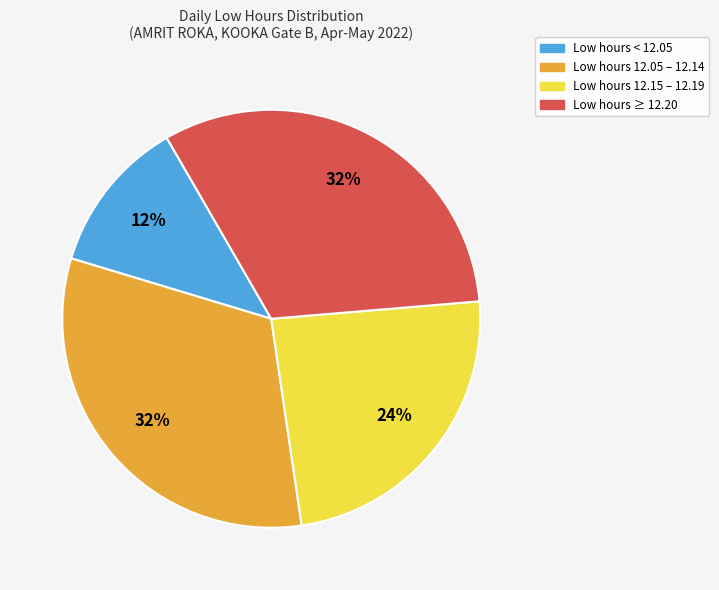

How many slices are in this pie chart?

4